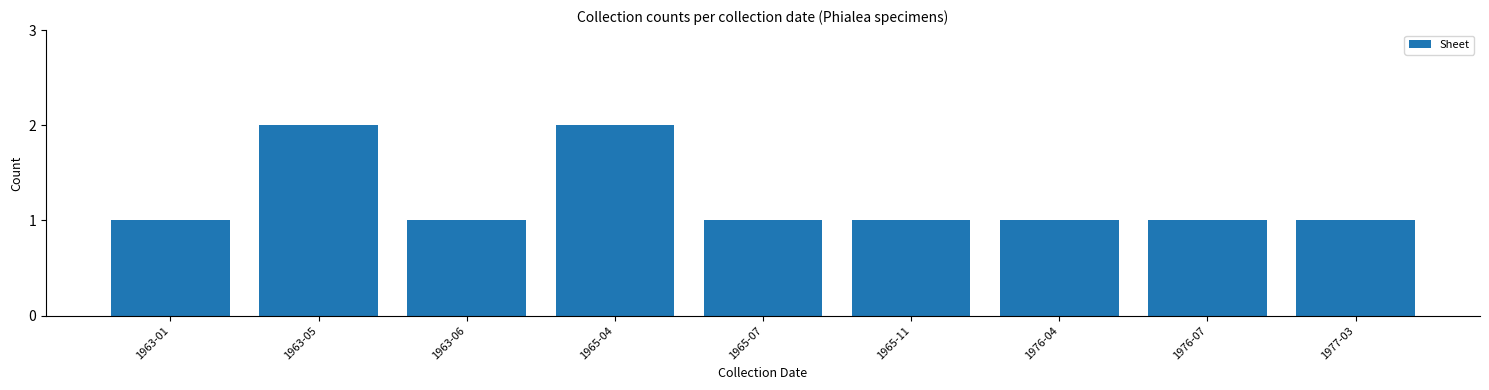

What is the difference between the maximum and minimum values?

1